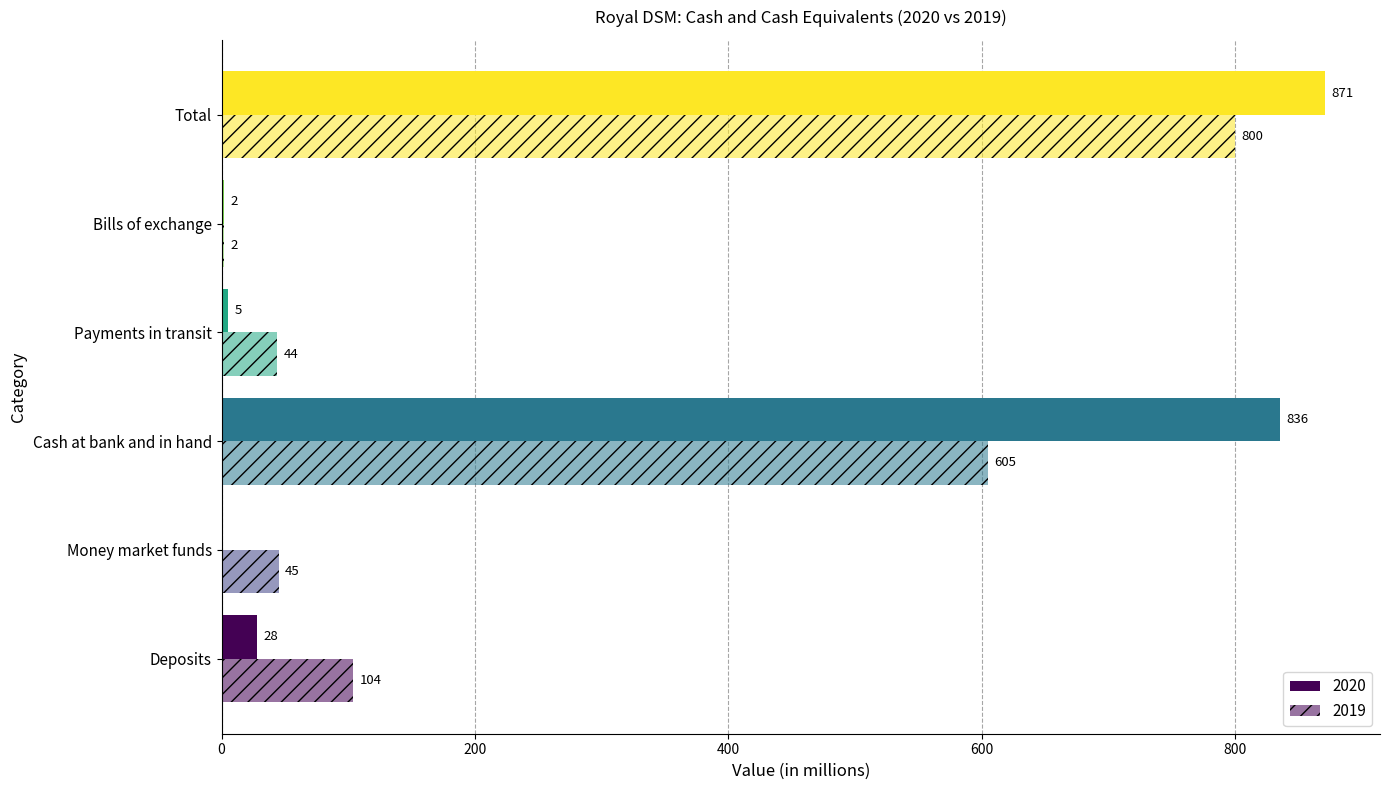

Rank the series by their average value, from highest to lowest.

2020, 2019